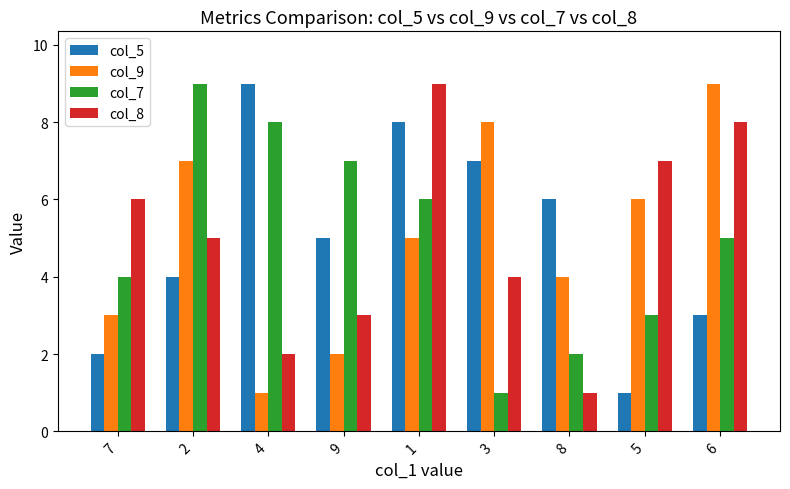

At 3, list the series in order from largest to smallest.

col_9, col_5, col_8, col_7